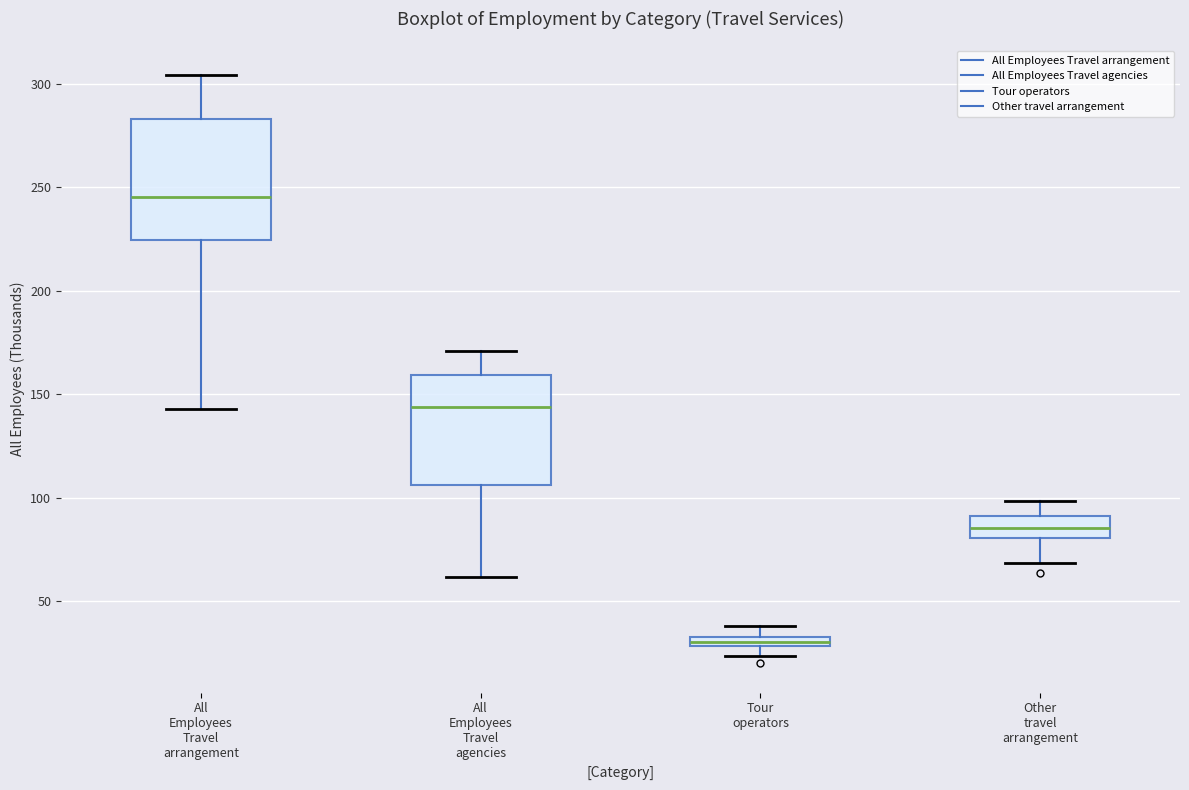

Comparing the boxes themselves (not the whiskers), which one is the tallest?

All Employees Travel arrangement